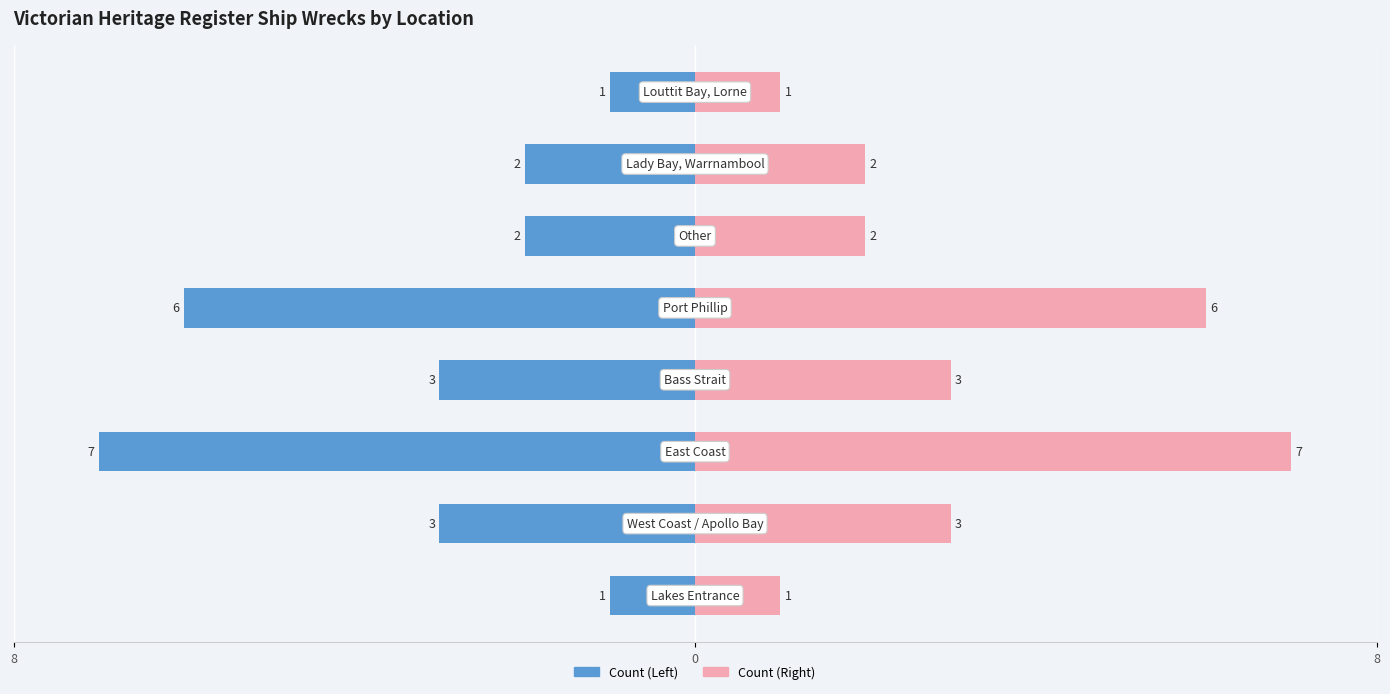

How many values in the Count (Left) series are below -2?

4